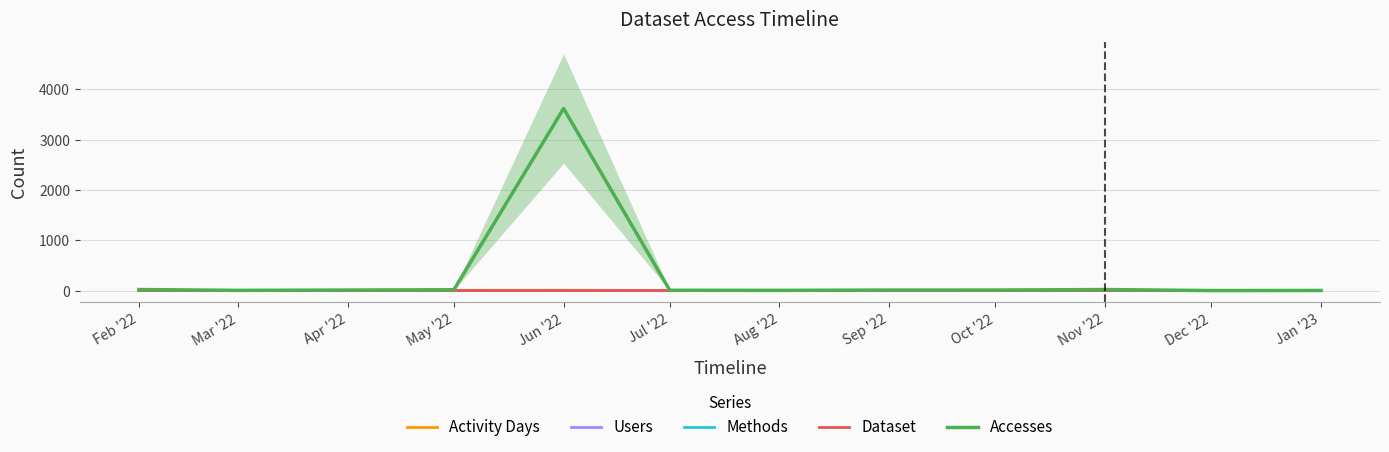

What is the label of the 7th point from the right?

Jul '22